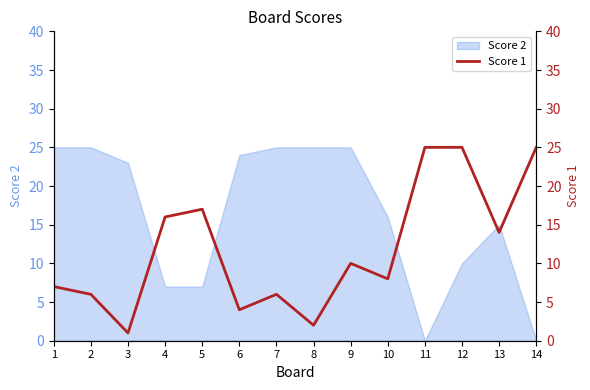

How many data points are above 10?

6